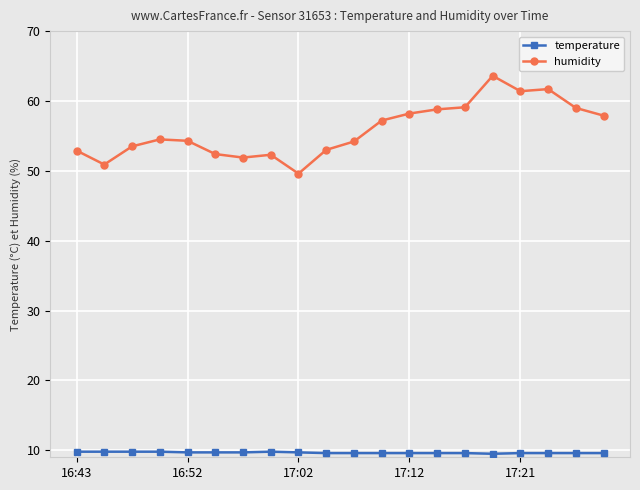

At how many categories does at least one series exceed 24?

20